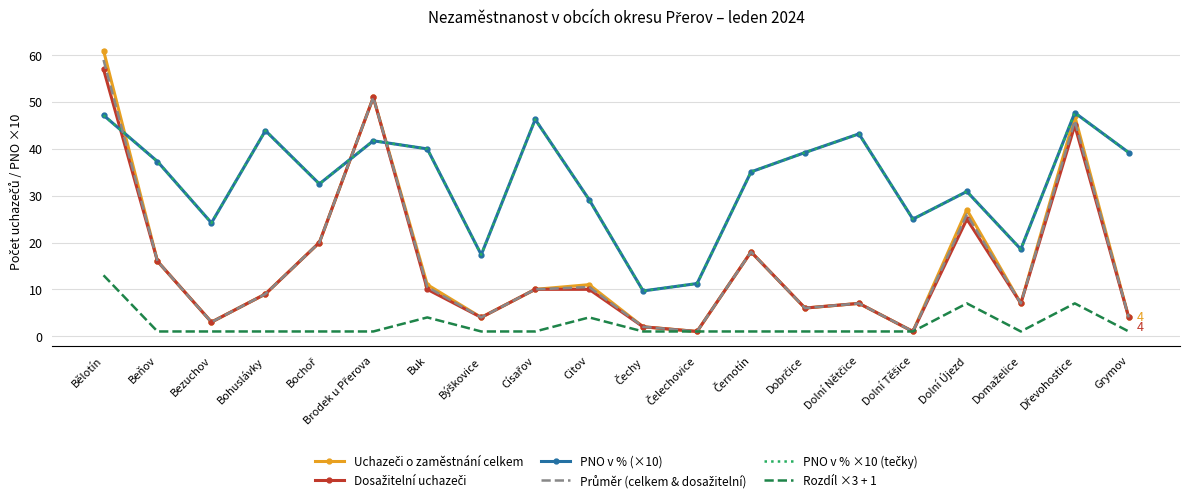

What position from the right is Domaželice?

3